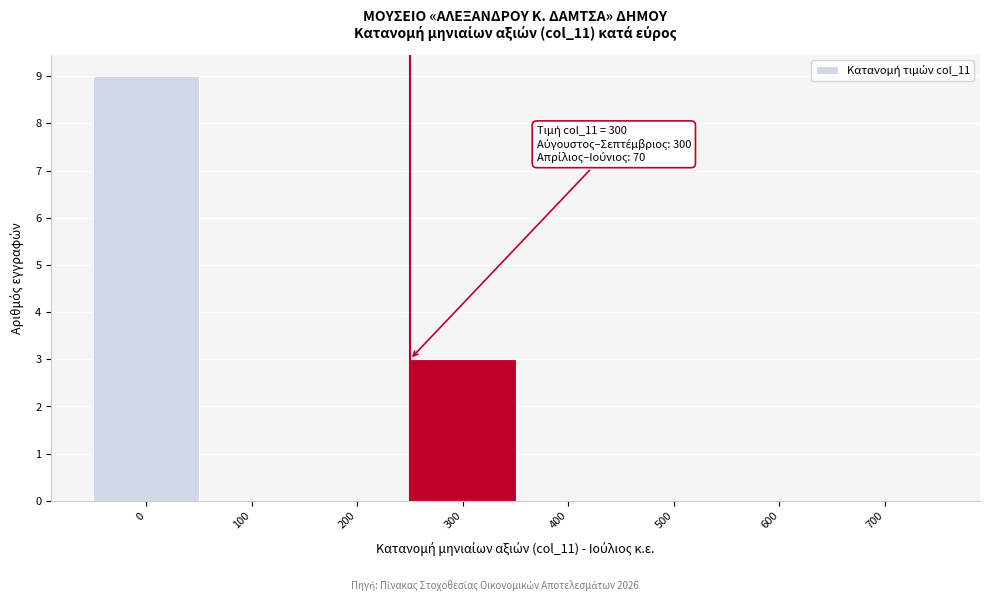

Reading left to right, what are all the values shown in this chart?

0=9	100=0	200=0	300=3	400=0	500=0	600=0	700=0